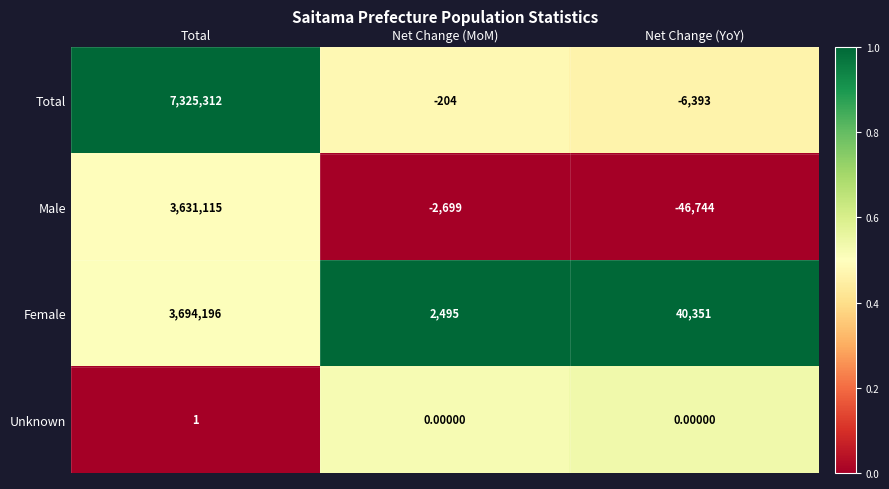

At how many categories does at least one series exceed 0?

3